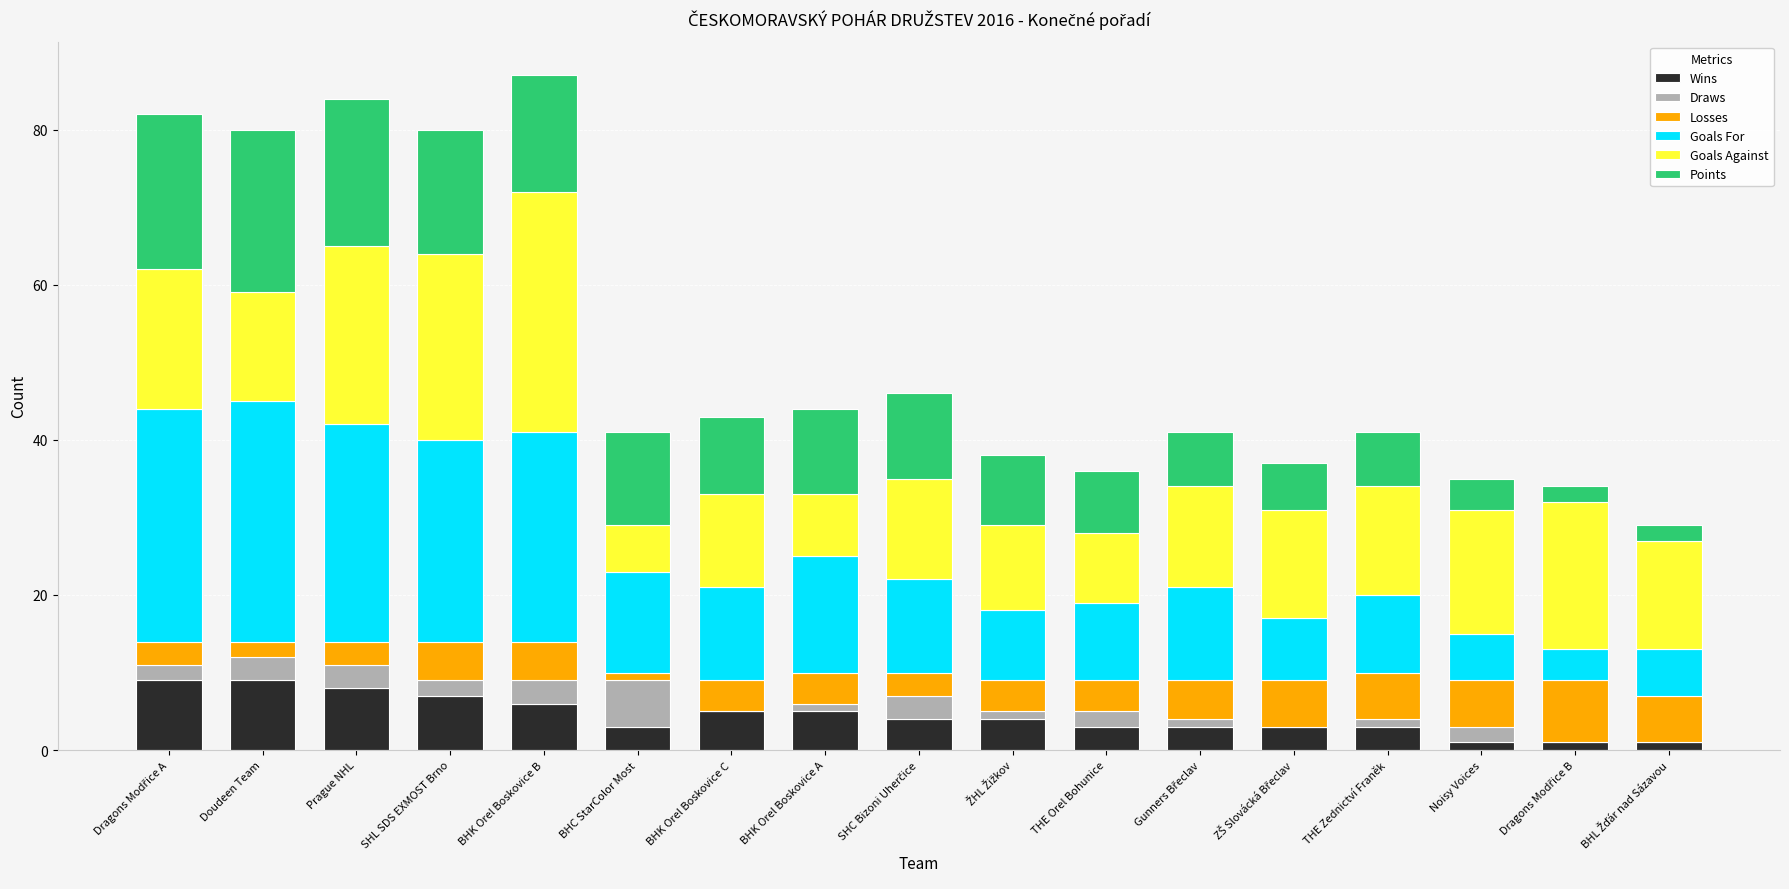

How many series are shown in this chart?

6